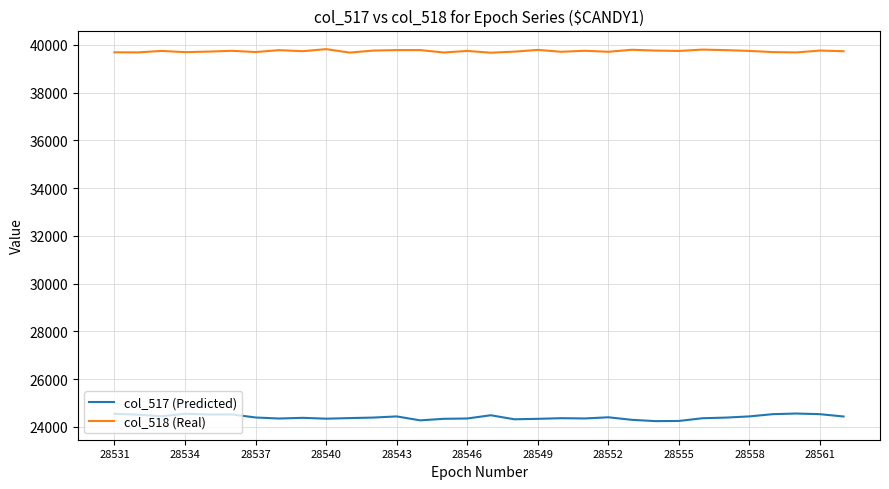

Rank the series by their average value, from highest to lowest.

col_518 (Real), col_517 (Predicted)